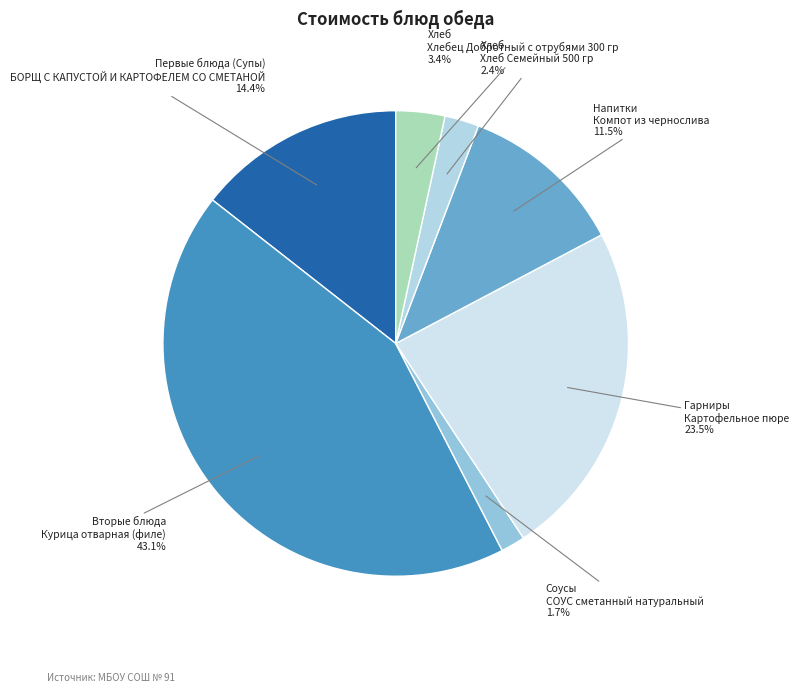

Which category has the smallest portion of the pie?

Соусы СОУС сметанный натуральный